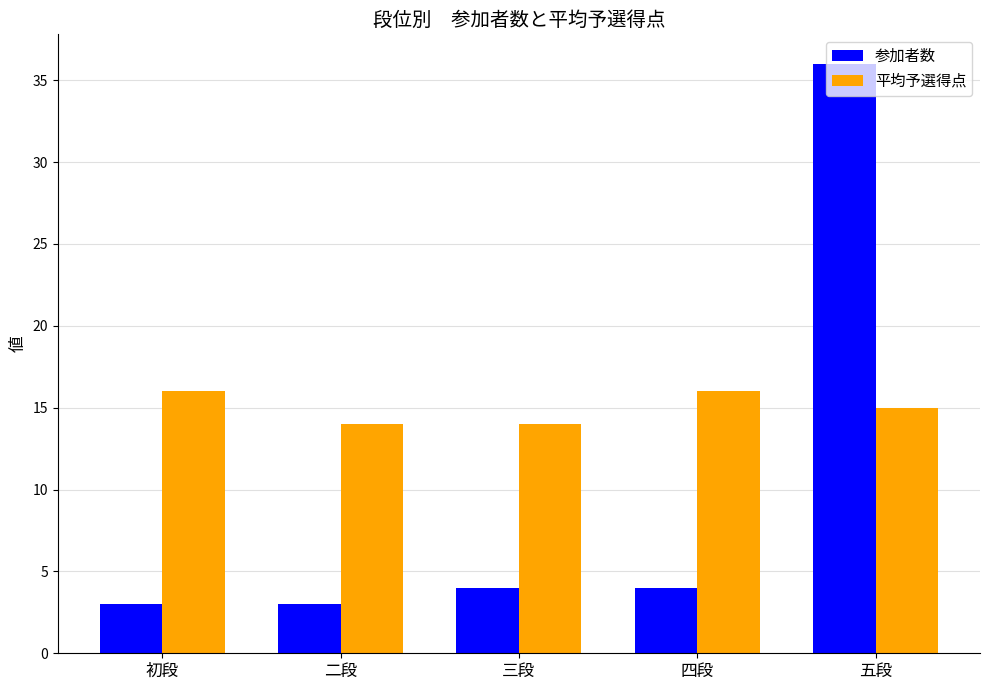

How many data points in 平均予選得点 are less than 15?

2